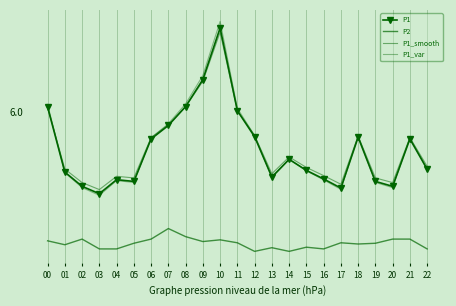

How many lines are shown in the chart?

4